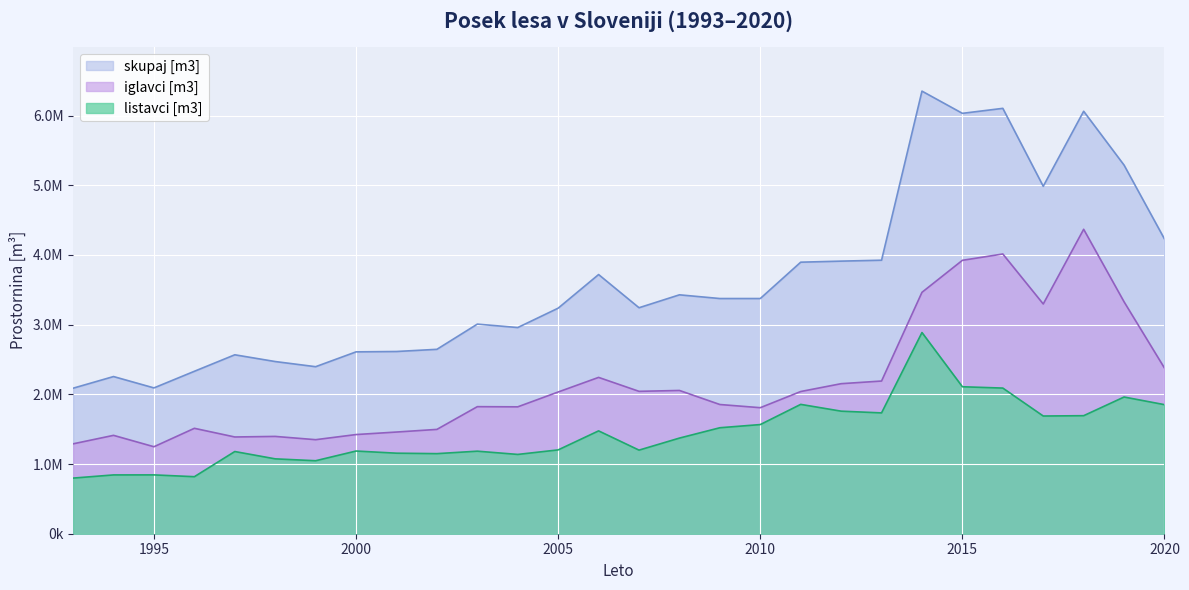

What is the average value of the iglavci [m3] series?

2171421.4